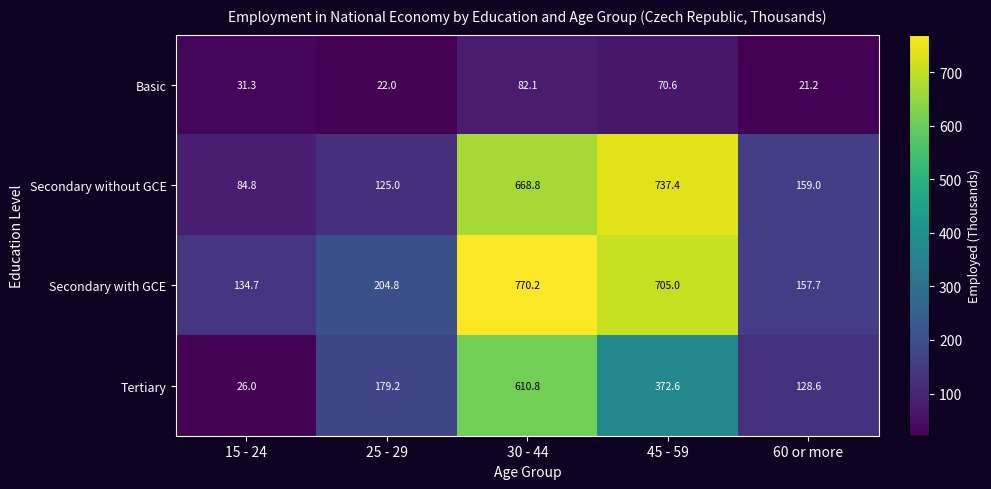

Between 15 - 24 and 45 - 59, which series saw the biggest shift?

Secondary without GCE